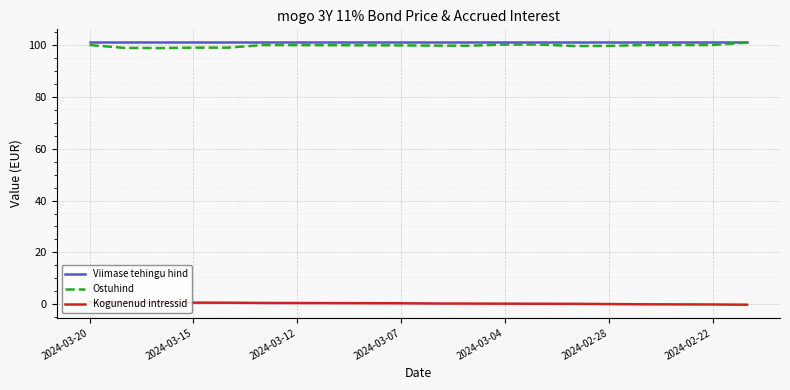

What is the maximum value for Viimase tehingu hind?

101.0